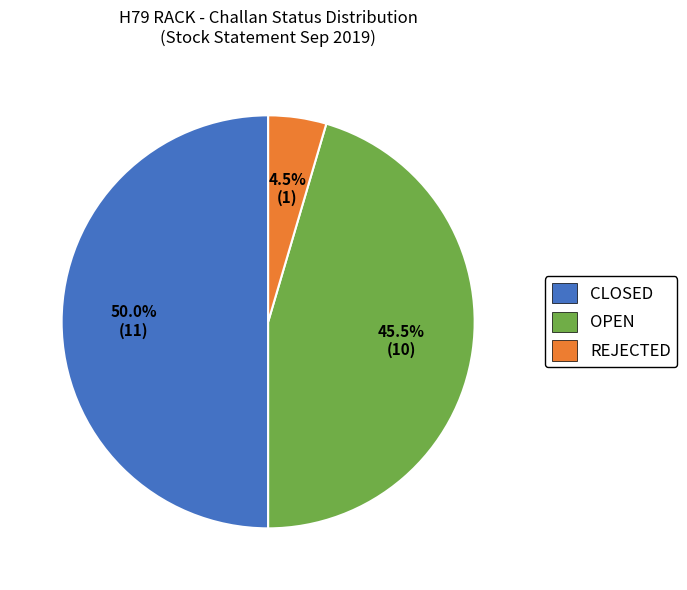

Does REJECTED represent more than half of the total?

No